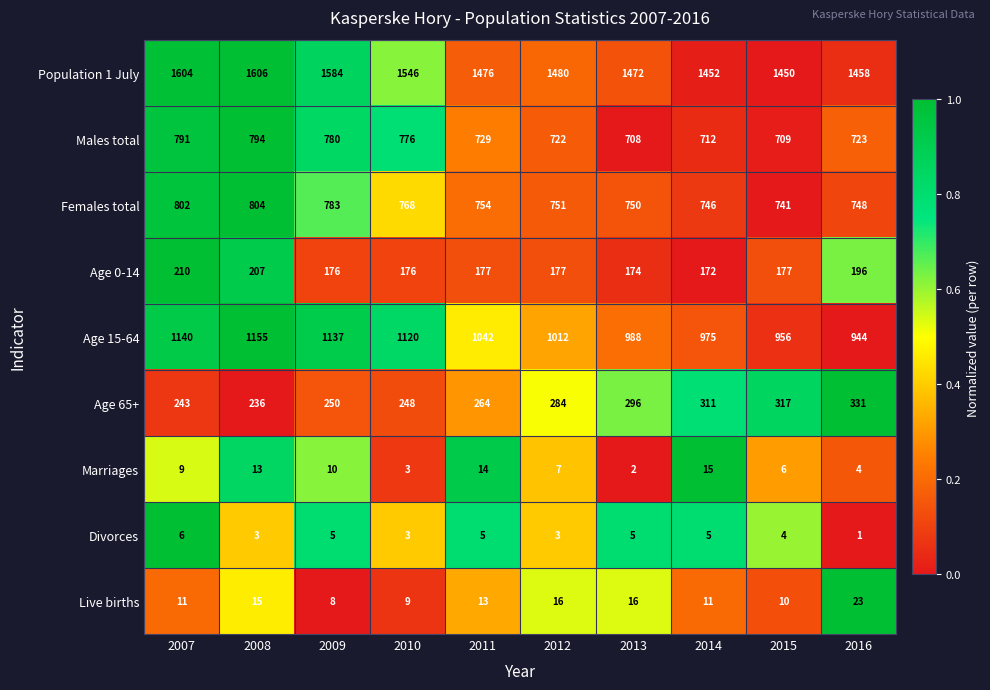

Where is Males total nearest to the value 751?

2011